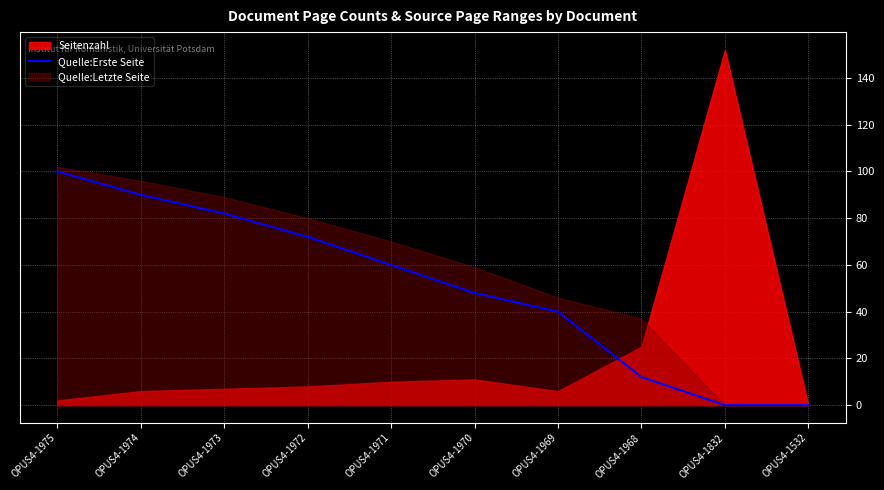

Is it true that Quelle:Erste Seite equals 82 at OPUS4-1973?

True